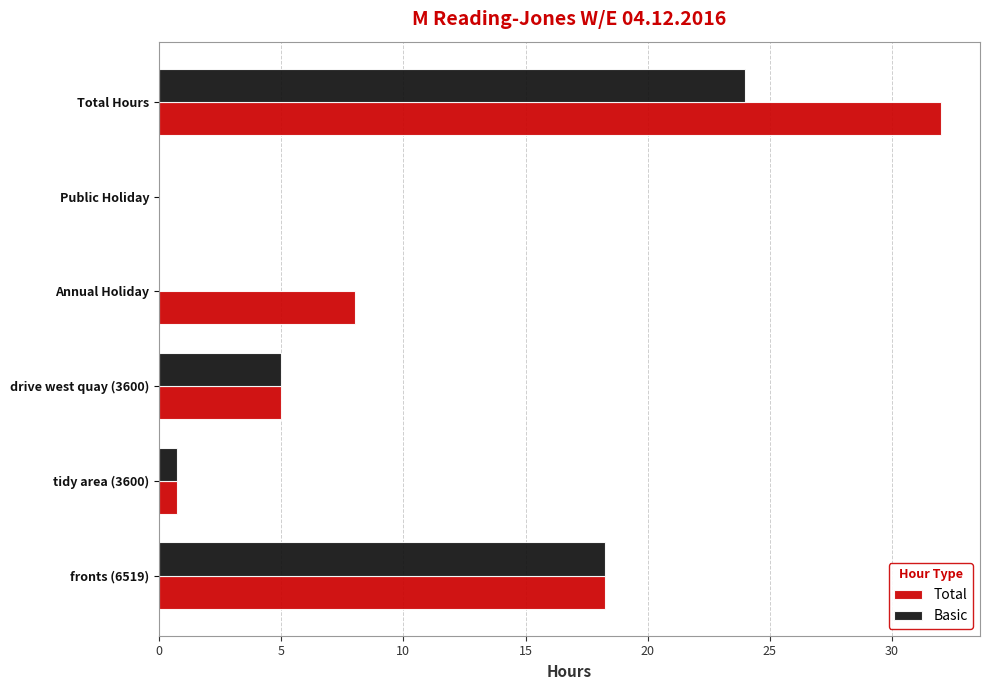

What is the sum of all Total values?

64.0